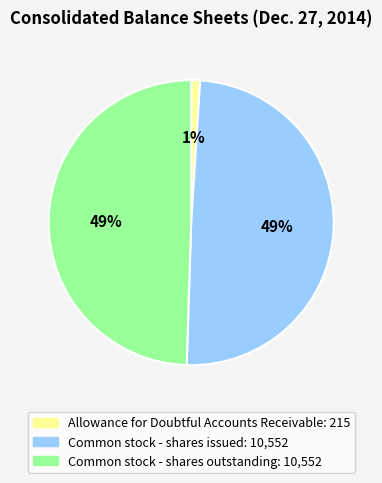

Does Common stock - shares outstanding account for over 50% of the chart?

No